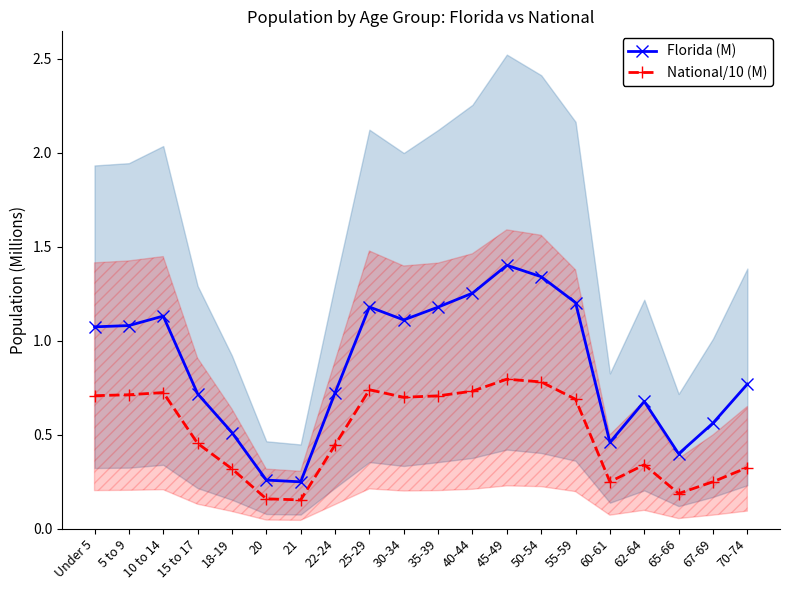

Which has a higher value, 62-64 or 60-61?

62-64